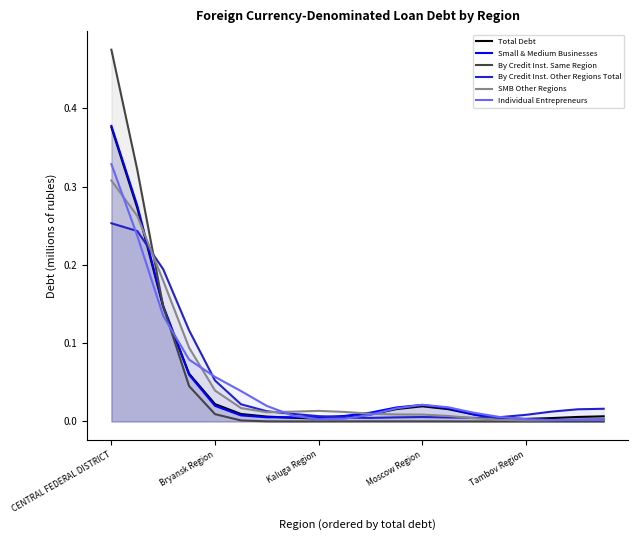

How many lines are shown in the chart?

6